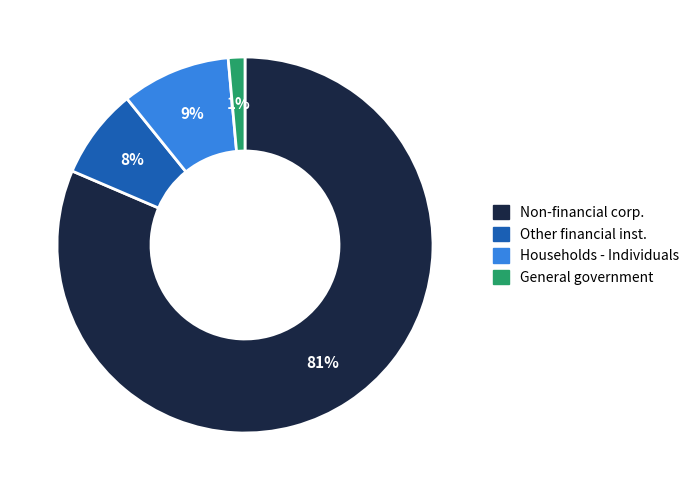

To the nearest percent, what percentage of the pie is Other financial inst.?

8%